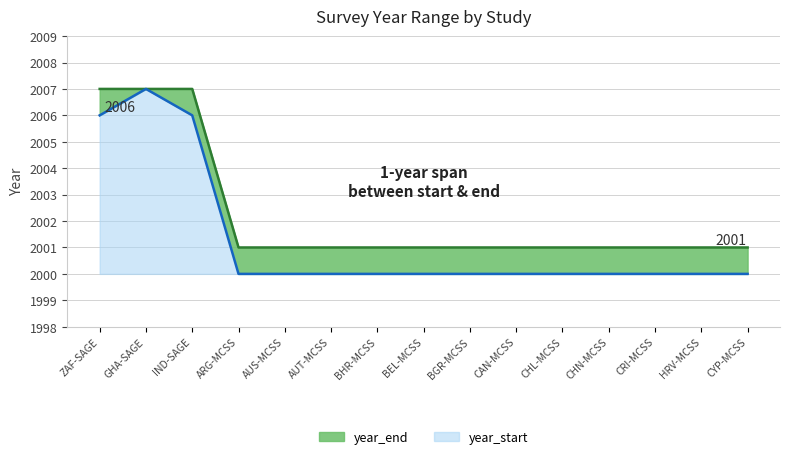

Is the value of year_end at CRI-MCSS greater than the value of year_start at AUS-MCSS?

Yes